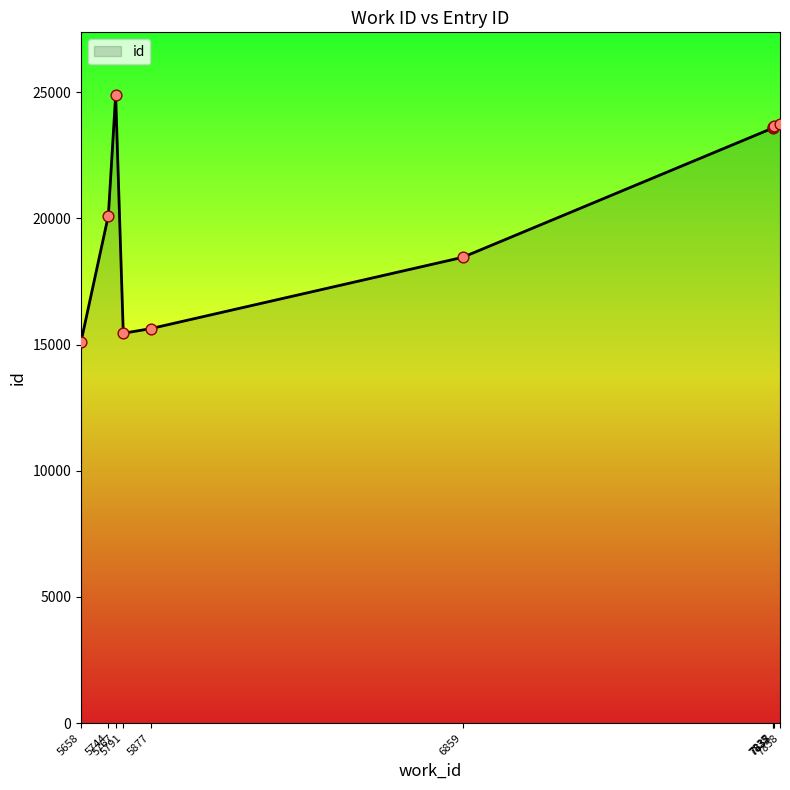

What is the smallest value displayed?

15114